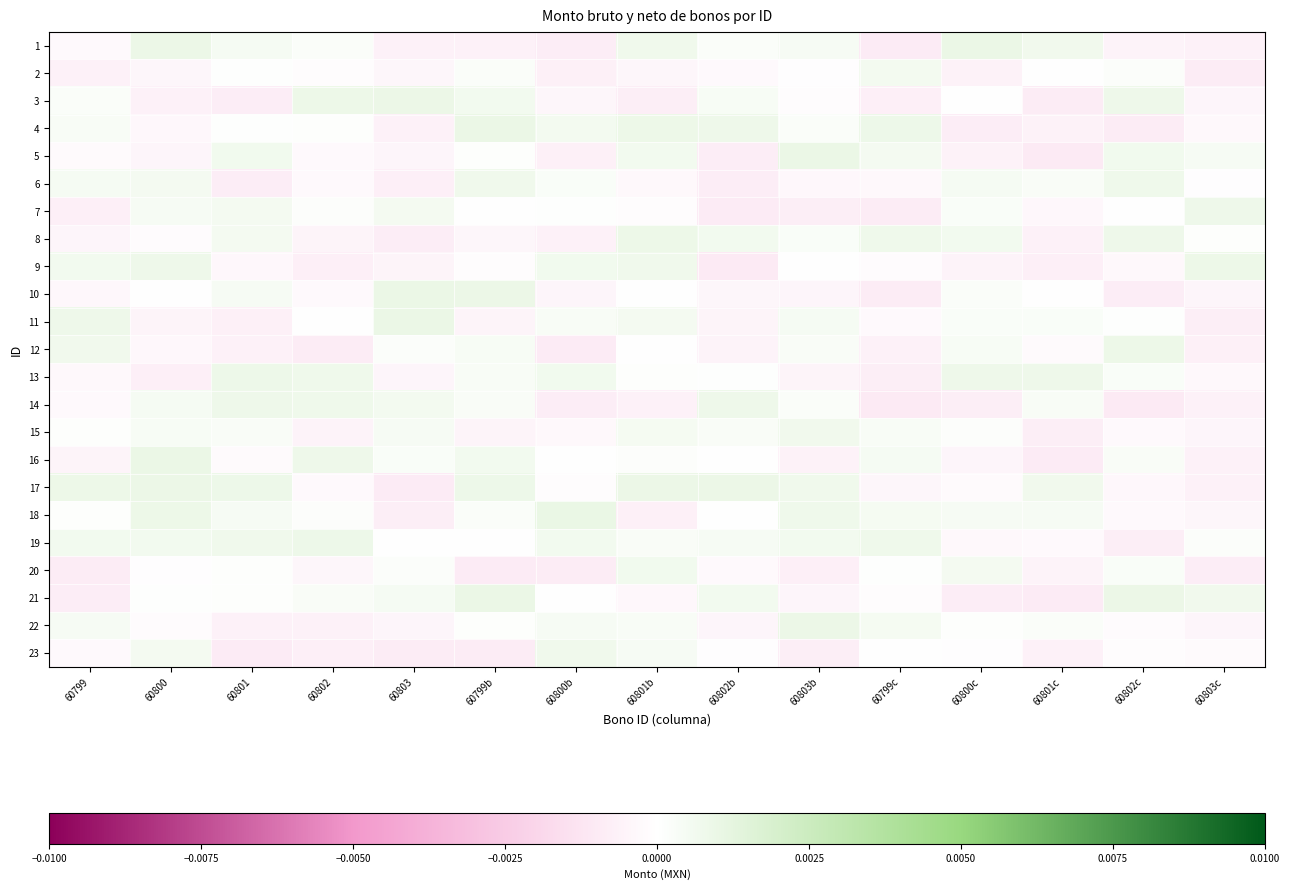

At 60802, list the series in order from largest to smallest.

3, 19, 16, 14, 13, 21, 1, 18, 7, 4, 11, 2, 17, 10, 6, 5, 20, 8, 15, 22, 23, 9, 12